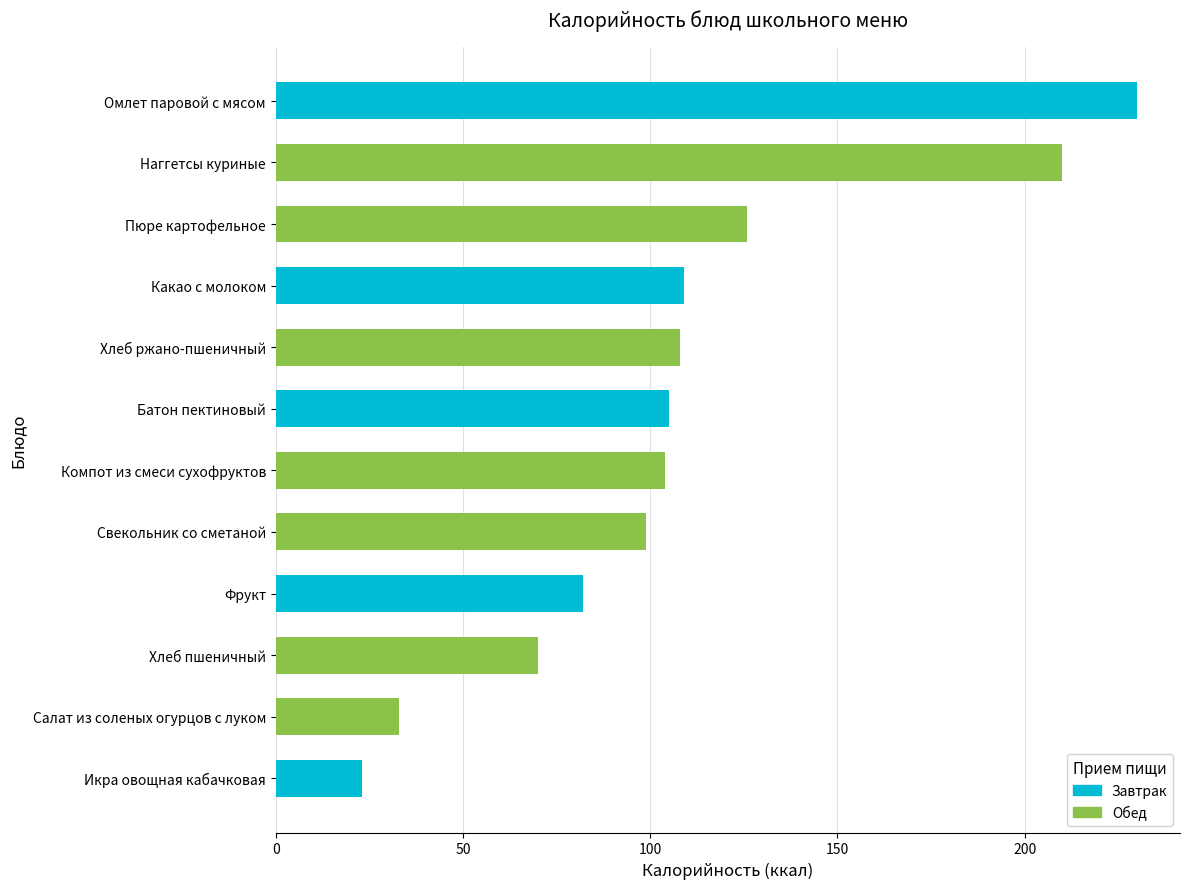

Which series changed the most between Свекольник со сметаной and Хлеб пшеничный?

Калорийность